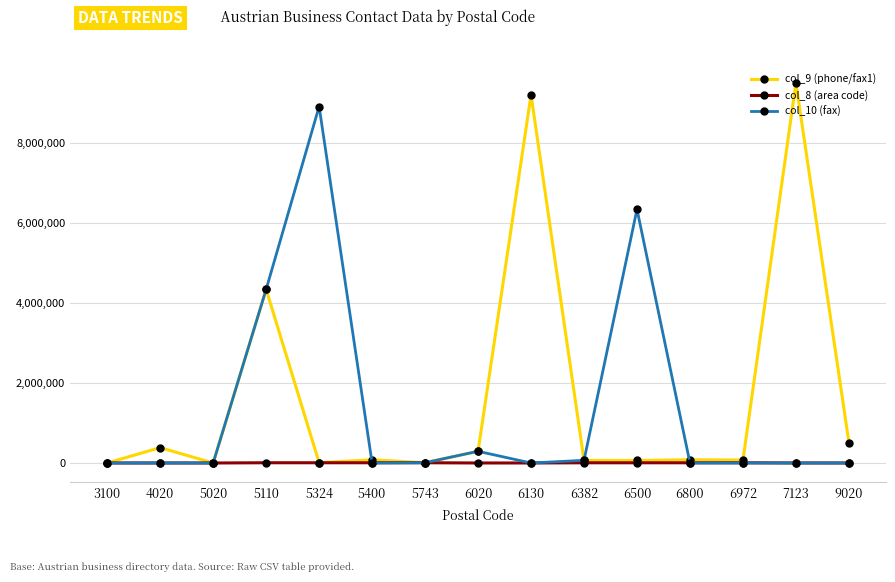

Rank the series by their average value, from highest to lowest.

col_9 (phone/fax1), col_10 (fax), col_8 (area code)